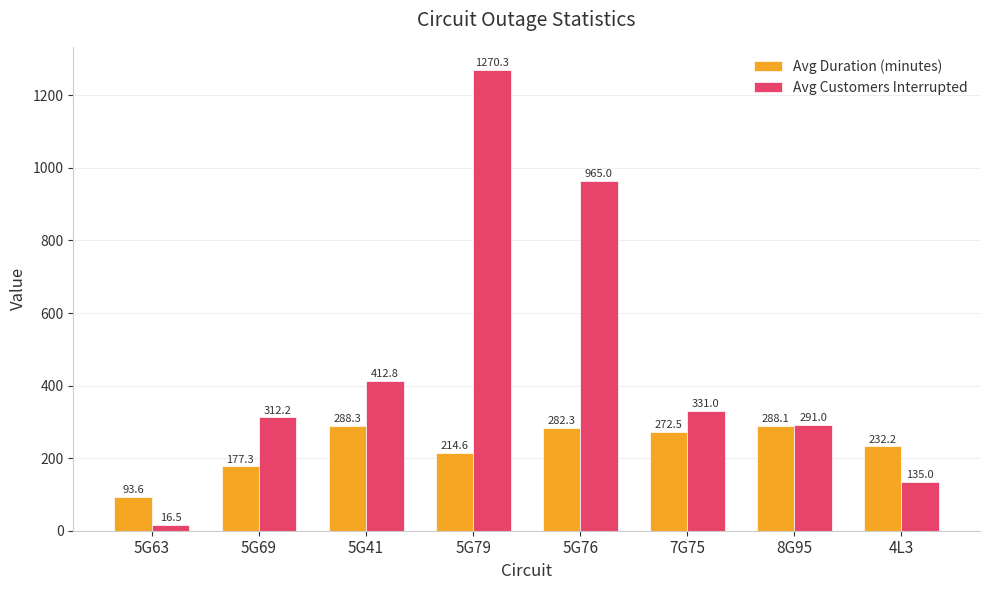

Where does the Avg Customers Interrupted series first go above 331?

5G41